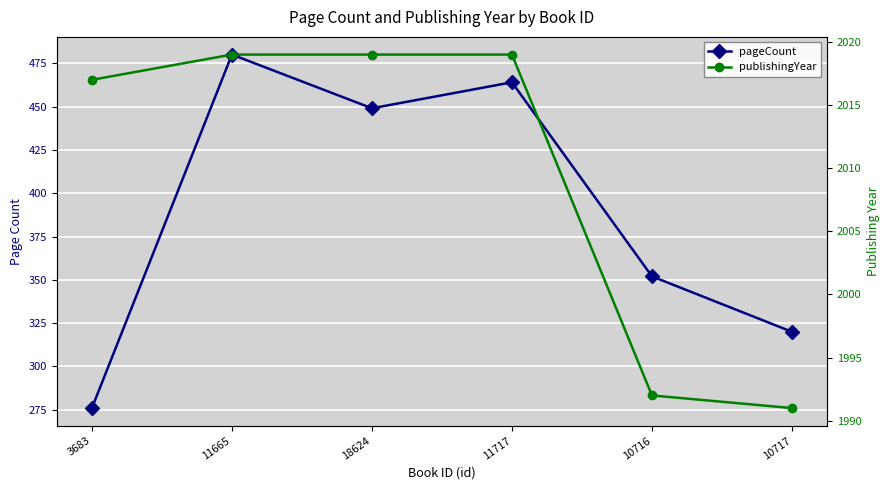

Reading left to right, what are all the values shown in this chart?

pageCount: 3683=276	11665=480	18624=449	11717=464	10716=352	10717=320
publishingYear: 3683=2017	11665=2019	18624=2019	11717=2019	10716=1992	10717=1991